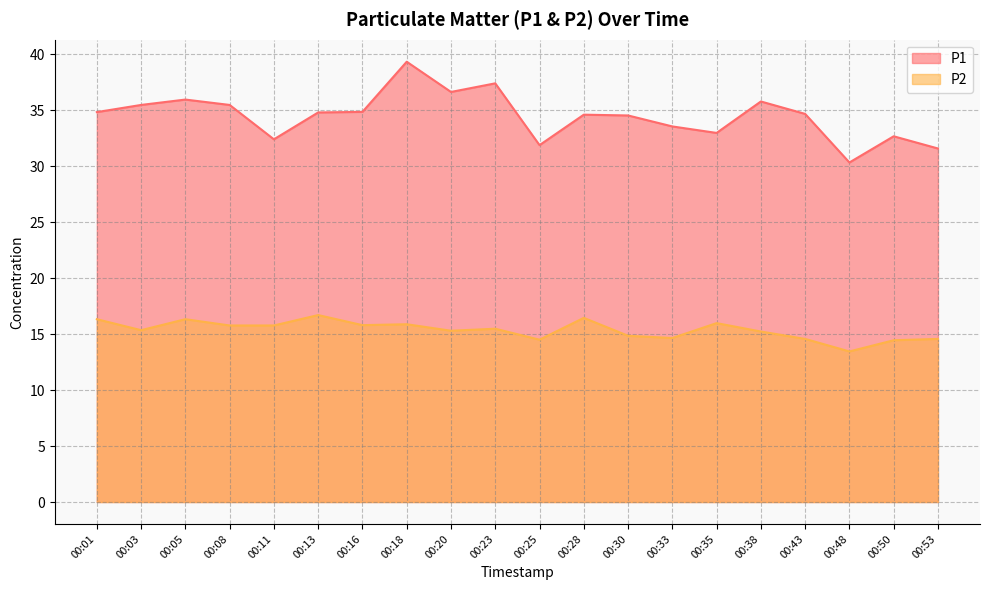

At which category does the chart reach its minimum across all series?

00:48